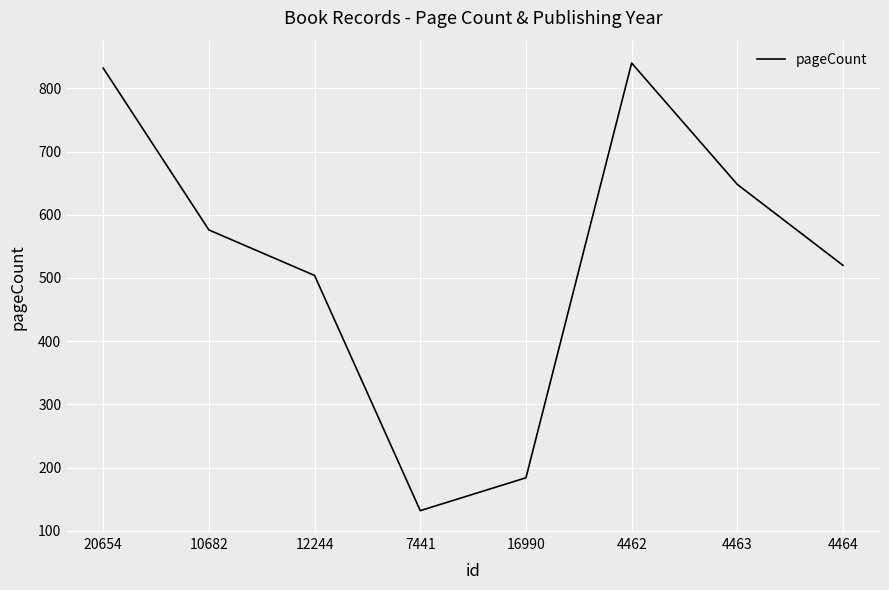

What is the greatest value displayed?

840